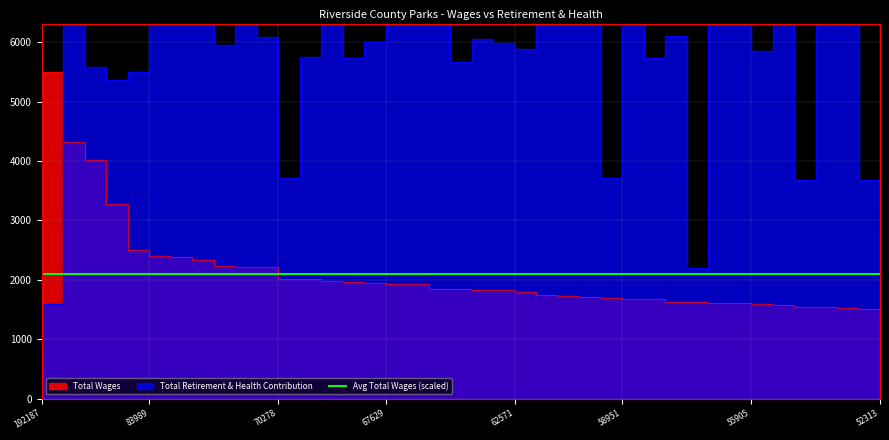

True or false: total_wages has more than 1 interior local peaks.

False